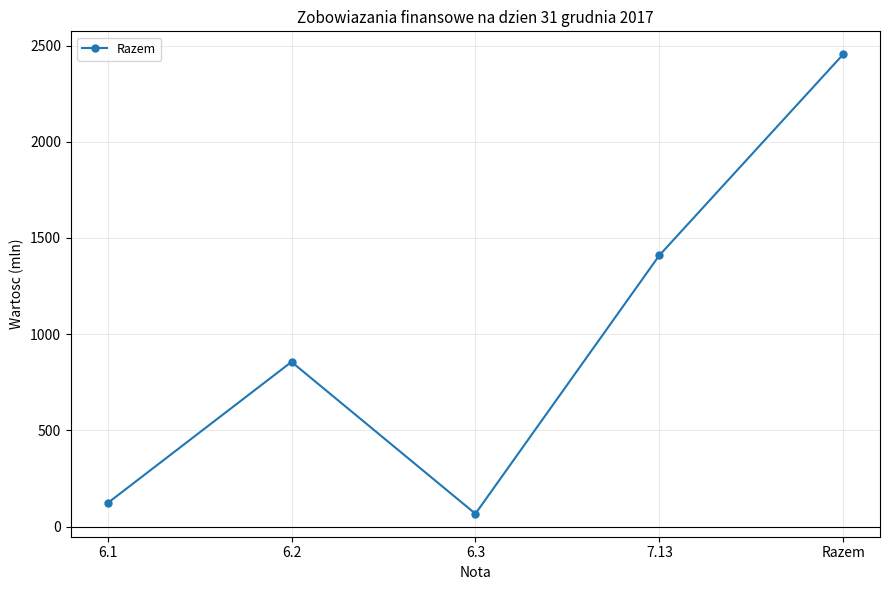

Where is the data nearest to the value 1260?

7.13